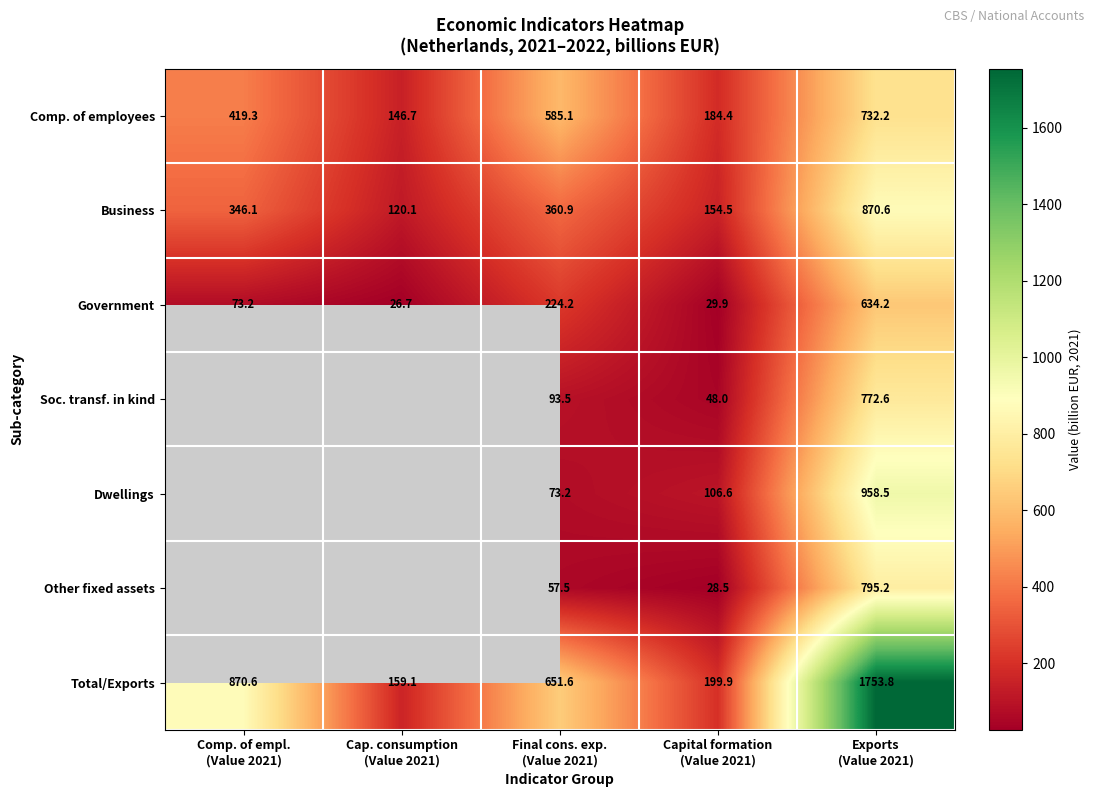

Which has a higher value, Capital formation
(Value 2021) or Exports
(Value 2021)?

Exports
(Value 2021)